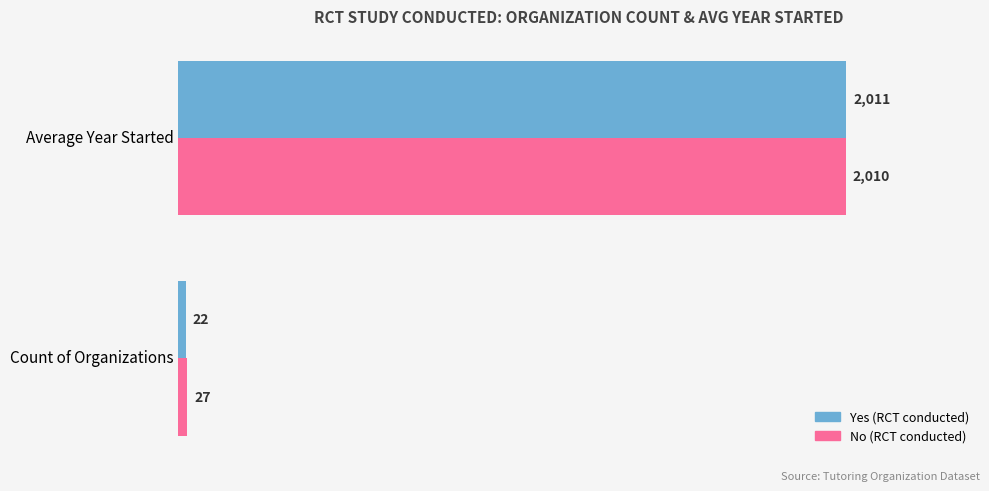

At which category is the sum across all series the highest?

Average Year Started